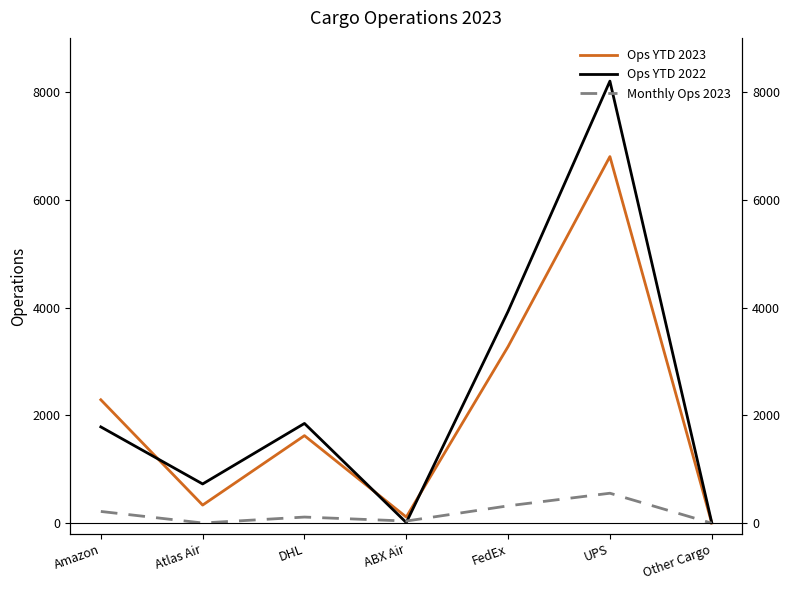

The value of Monthly Ops 2023 at Amazon is 218. True or false?

True